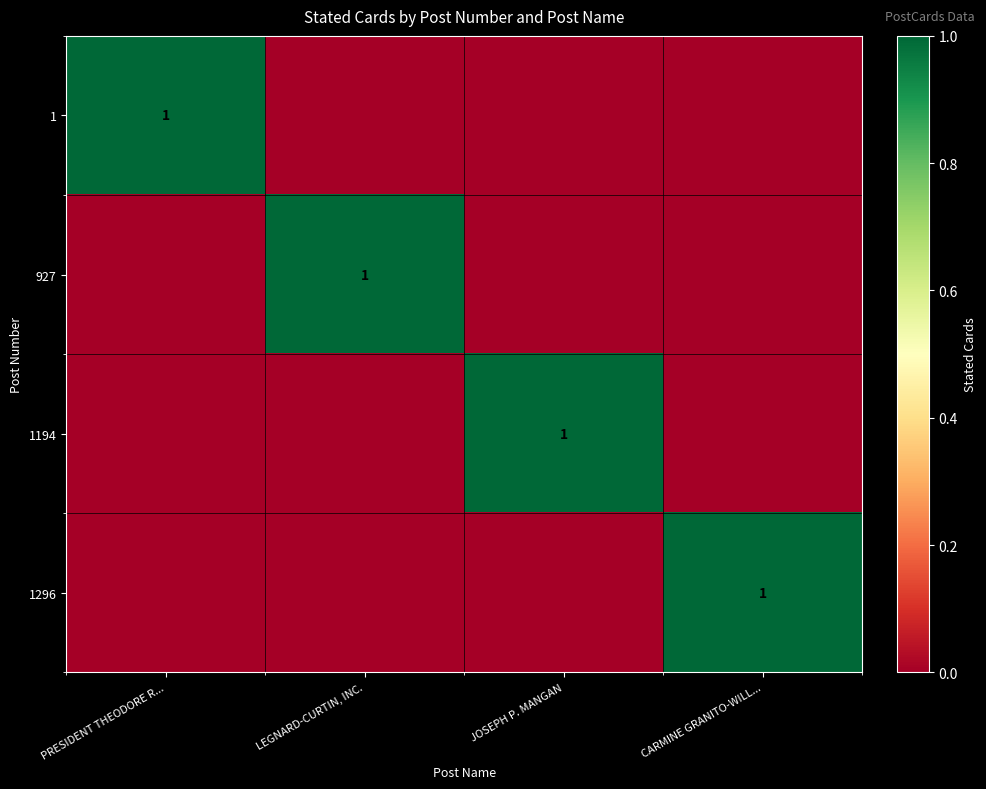

How many categories are shown in the chart?

4